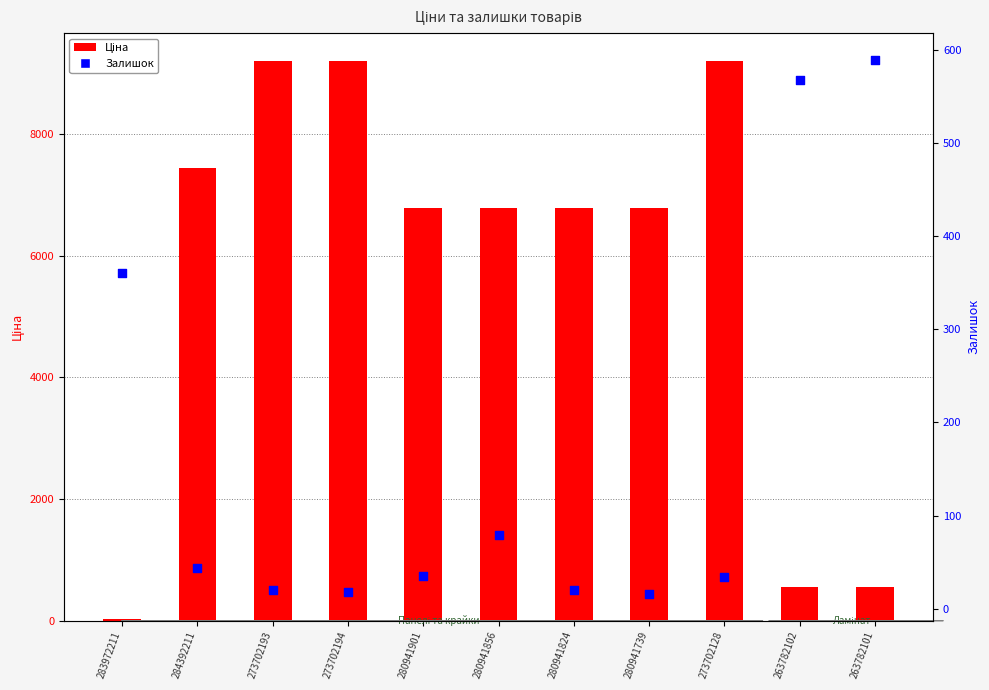

Which series contains the lowest Y value?

Залишок